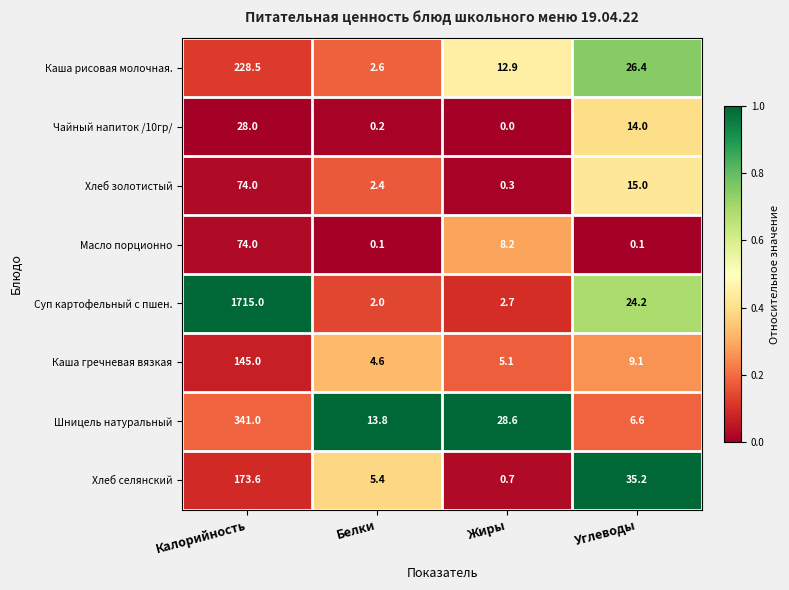

True or false: Шницель натуральный has a value of 28.6 at Жиры.

True